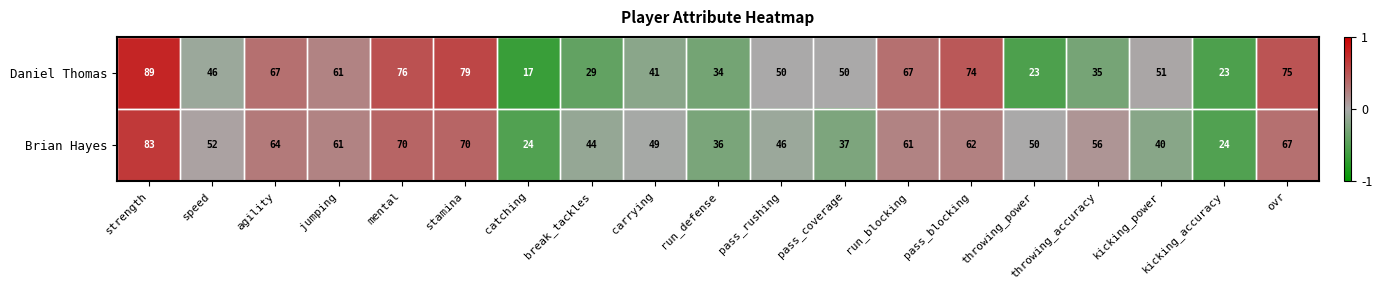

The Brian Hayes series shows 24 at catching. True or false?

True